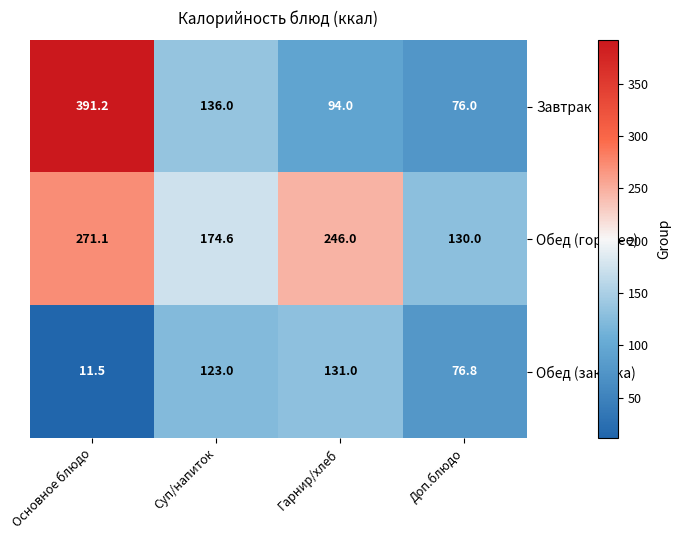

At how many categories does at least one series exceed 19?

4